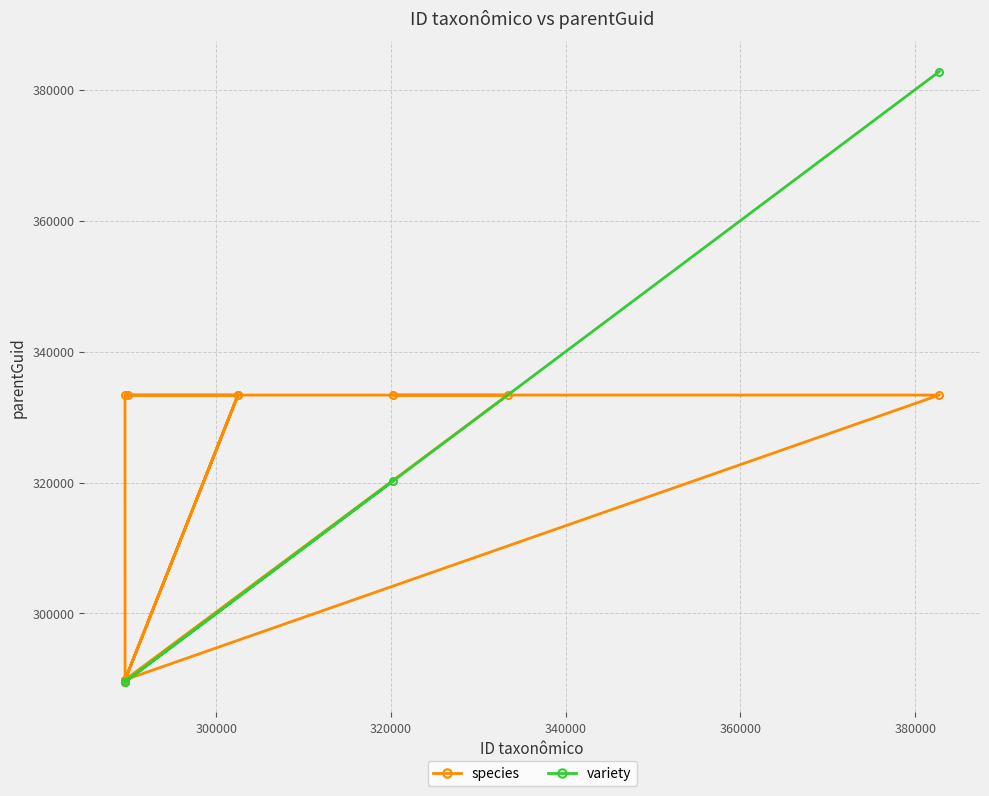

What is the value of the species point at the 10th from the left?

333355